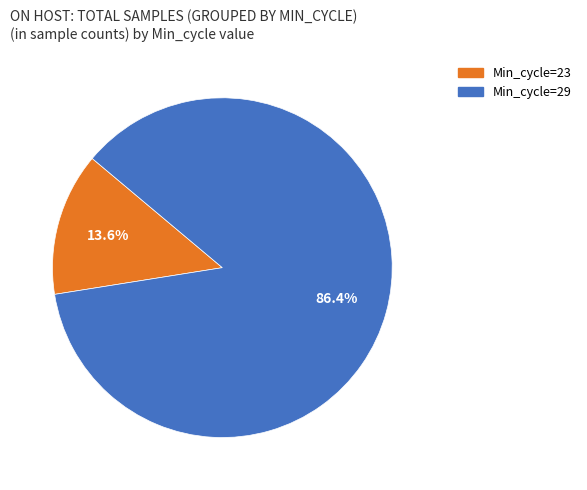

How many slices are in this pie chart?

2